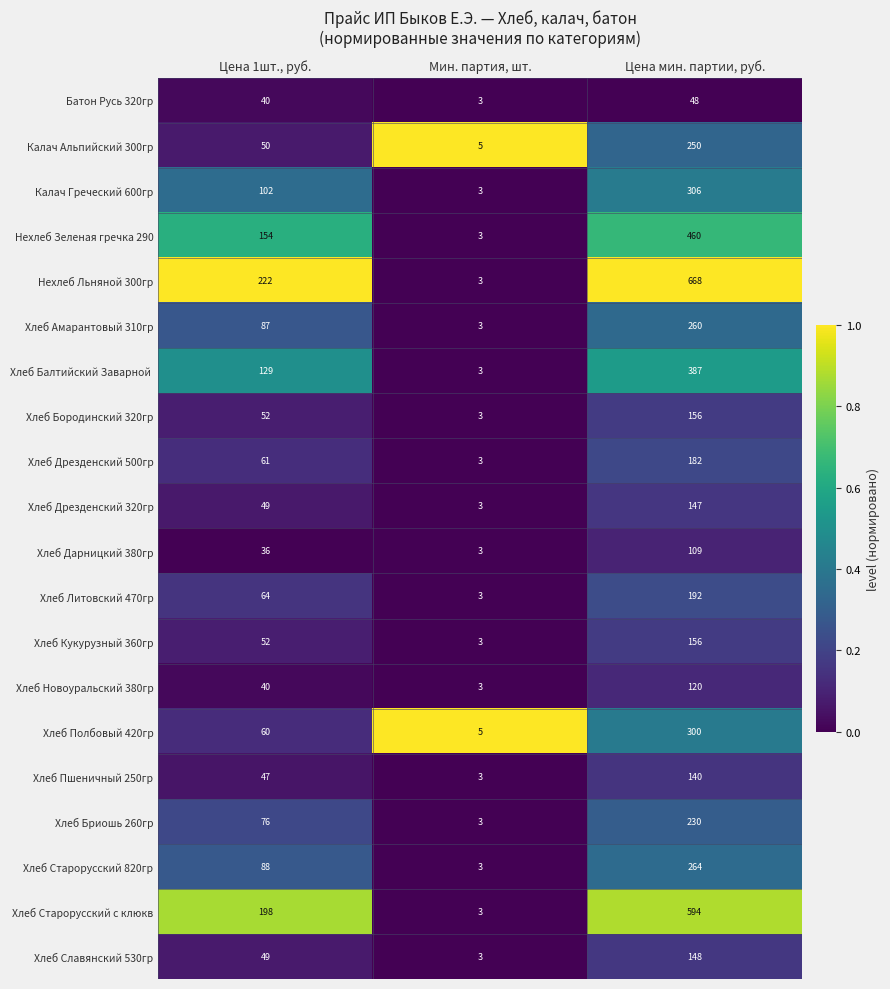

The value of Хлеб Старорусский с клюкв at Цена мин. партии, руб. is 230. True or false?

False